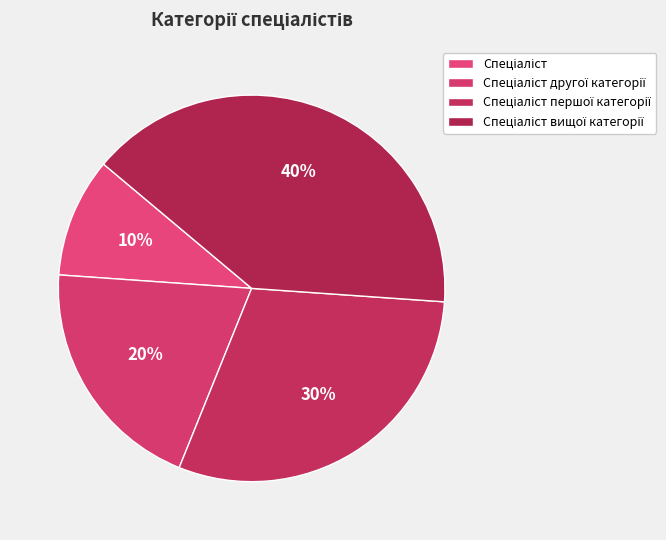

Approximately how many times larger is the value at Спеціаліст вищої категорії compared to Спеціаліст?

4.0